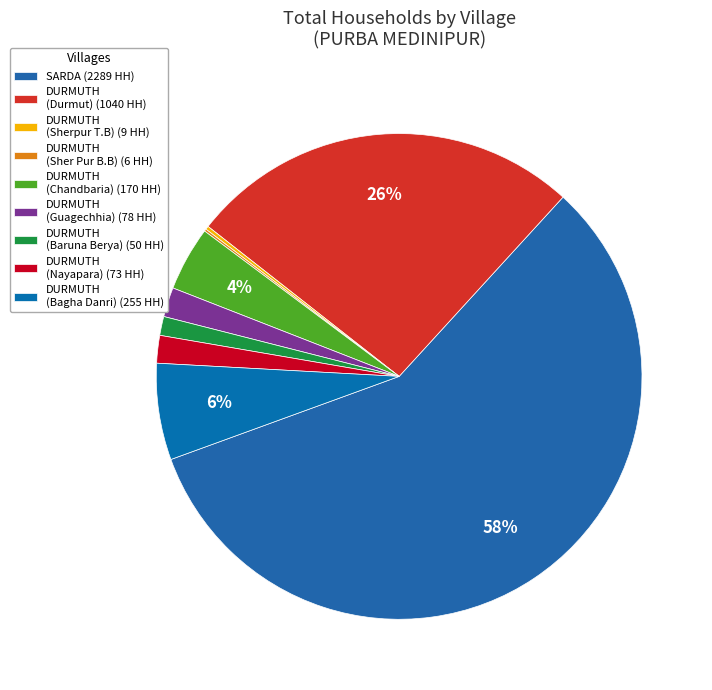

Which category has the biggest portion of the pie?

SARDA (2289 HH)